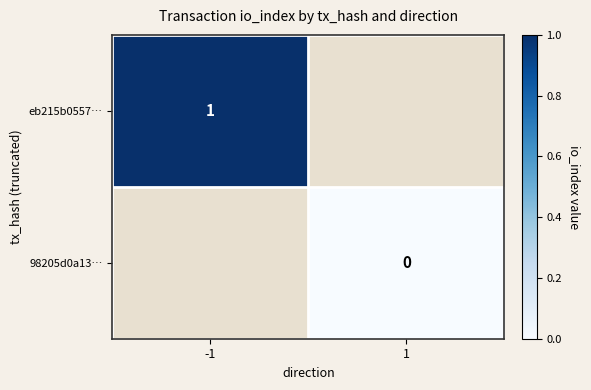

The value of eb215b0557… at -1 is 1. True or false?

True